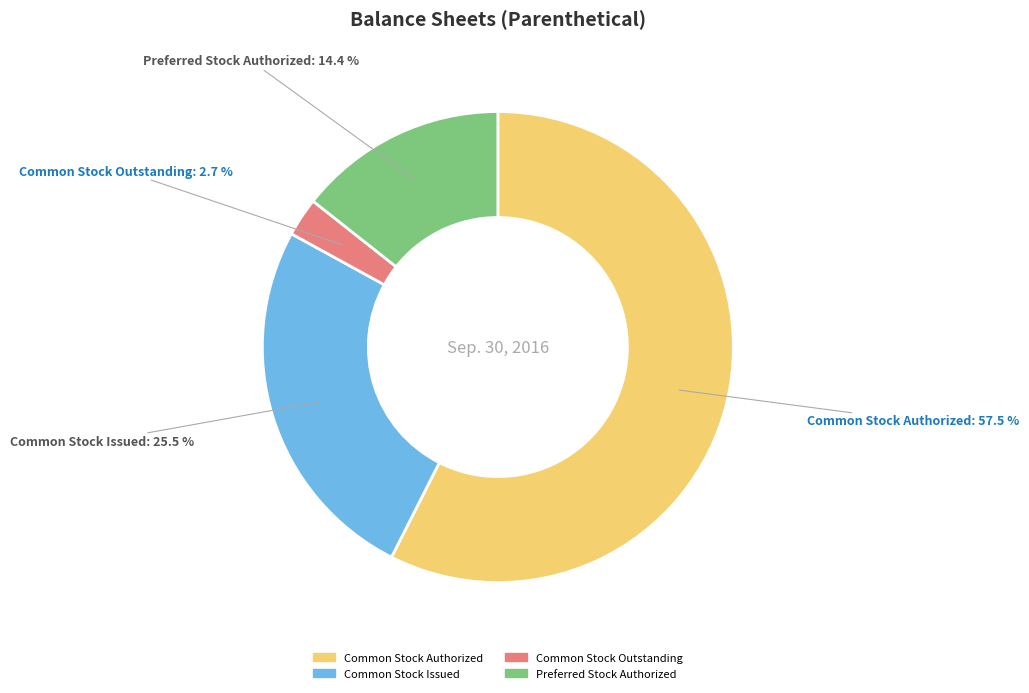

The Common Stock Outstanding slice represents 17% of the pie. True or false?

False